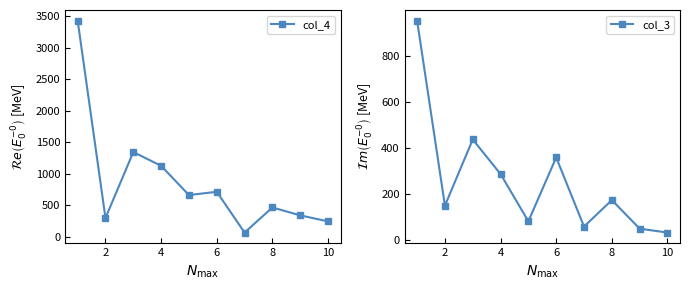

True or false: col_4 has more than 0 interior local peaks.

True